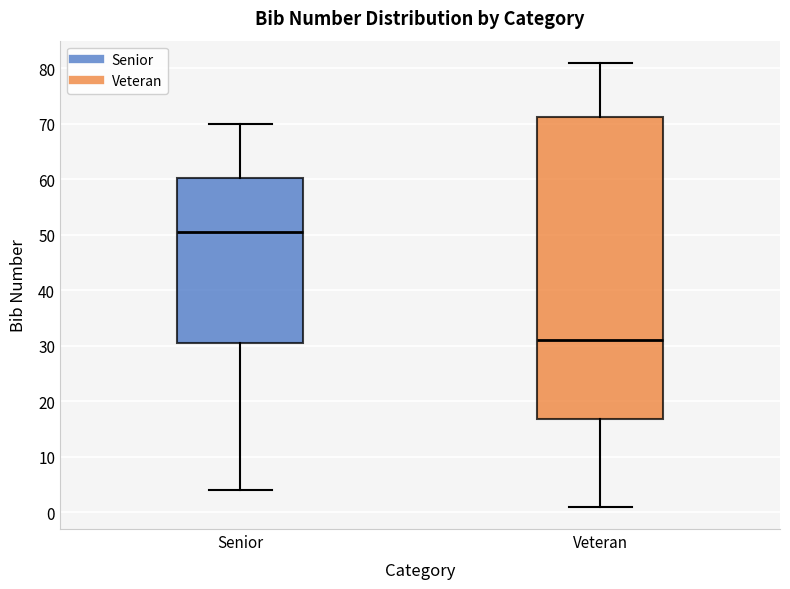

Where does the lower whisker of the box for Senior end on the y-axis? The values are not printed on the chart, so give them approximately, as read against the axis.

4